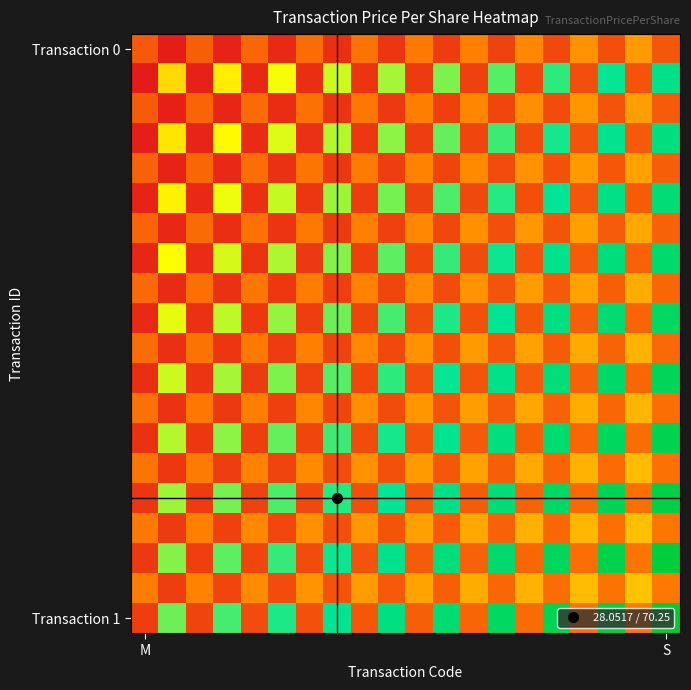

What is the maximum value shown in the chart?

100.0